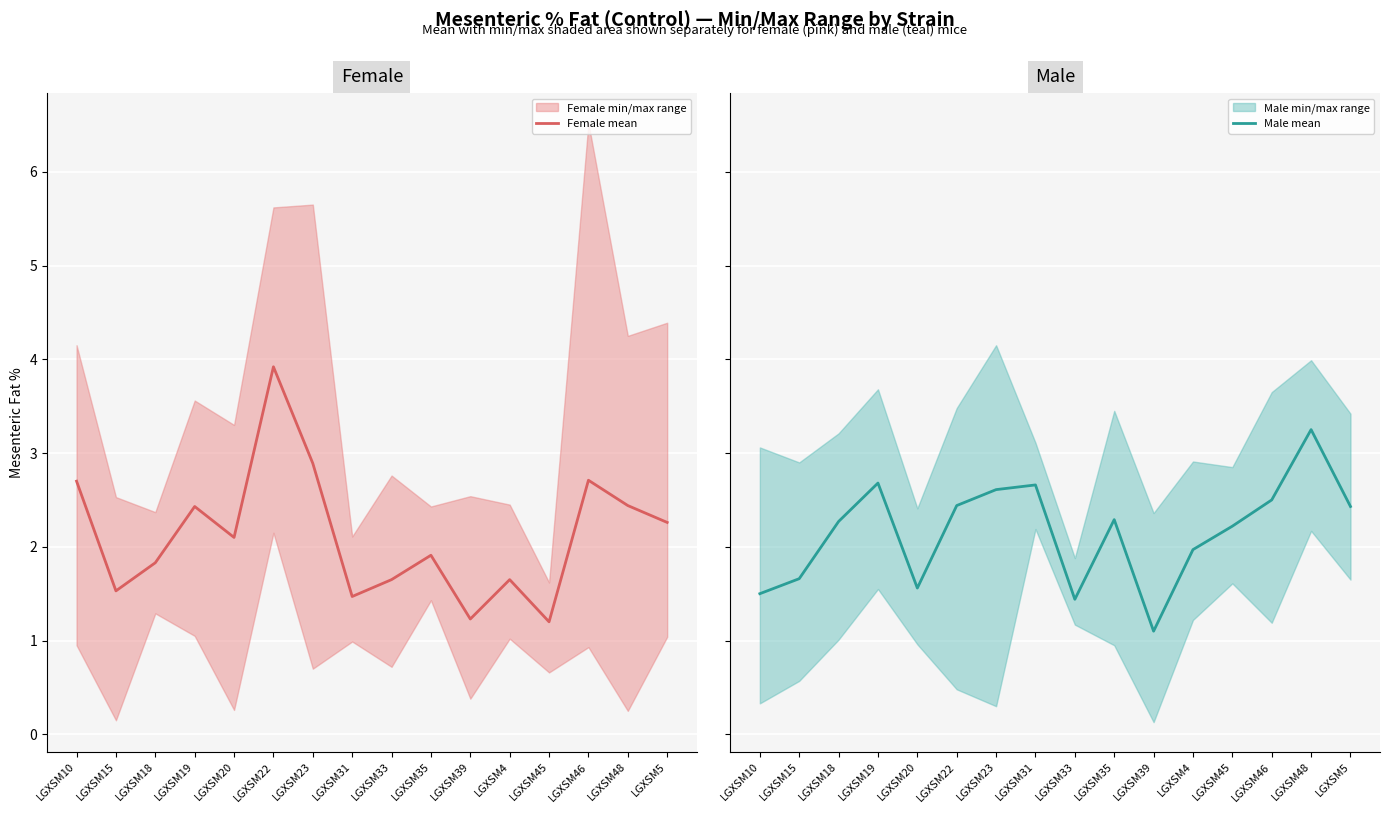

Reading left to right, extract all data points from this chart.

Female mean: 2.7	1.5	1.8	2.4	2.1	3.9	2.9	1.5	1.6	1.9	1.2	1.6	1.2	2.7	2.4	2.3
Male mean: 1.5	1.7	2.3	2.7	1.6	2.4	2.6	2.7	1.4	2.3	1.1	2.0	2.2	2.5	3.2	2.4